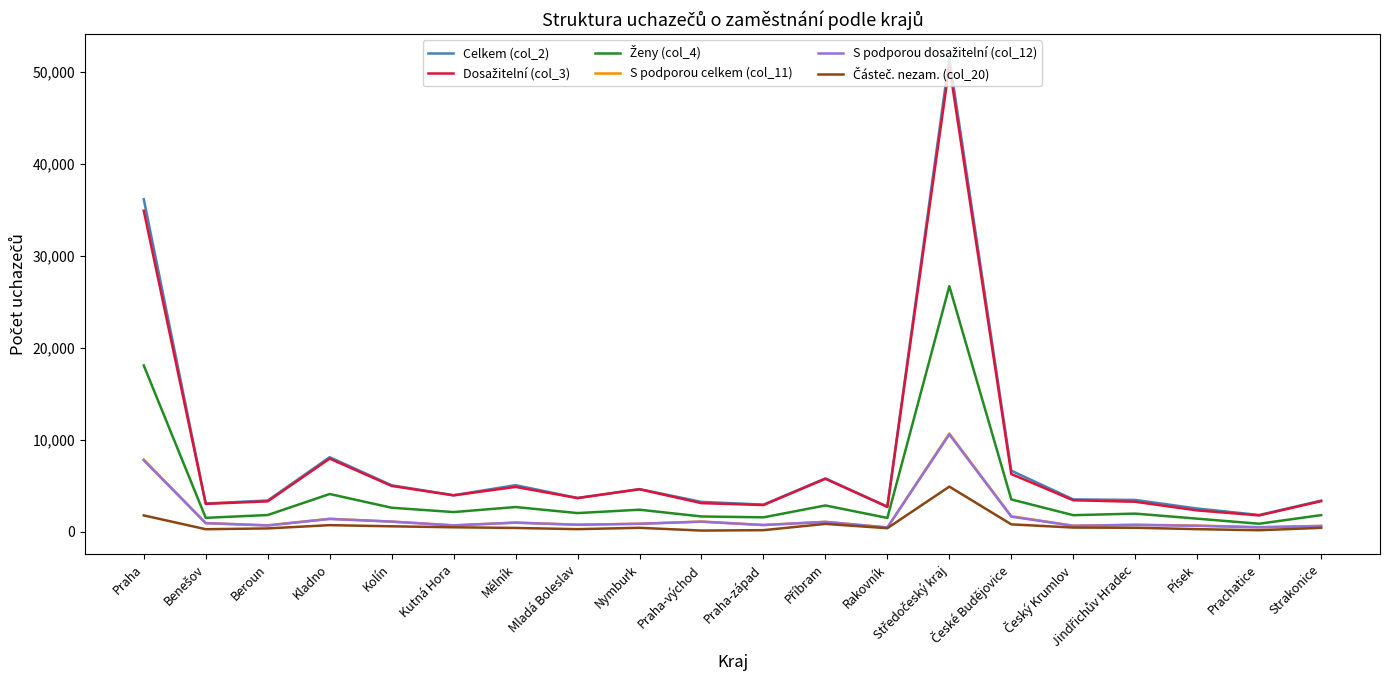

The value of Celkem (col_2) at Kladno is 11798. True or false?

False